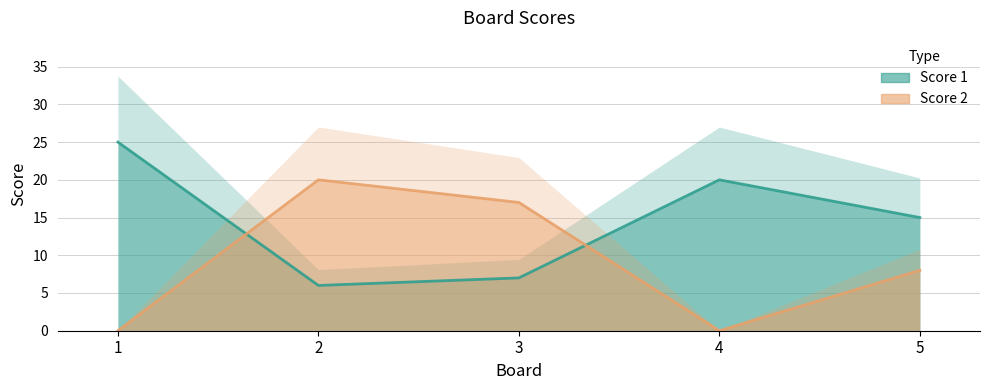

Which series changed the most between 1 and 3?

Score 1